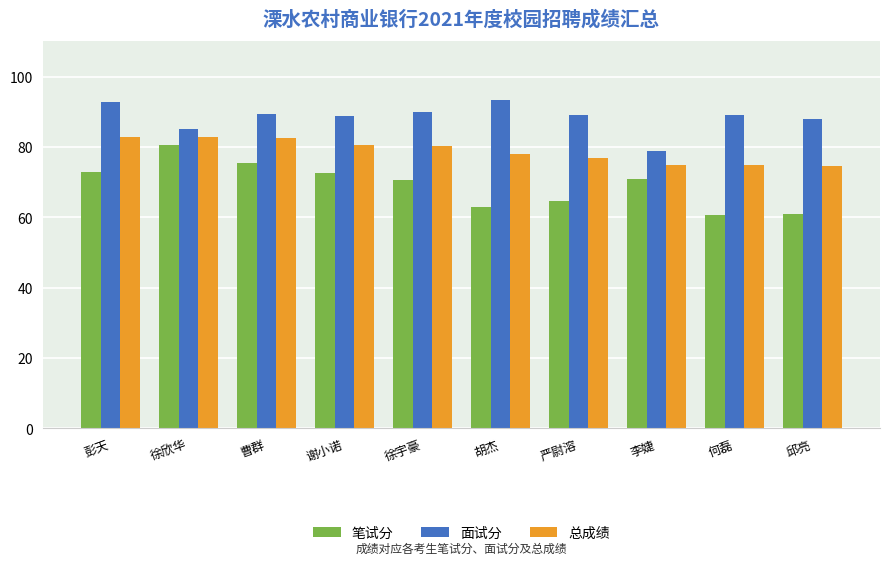

At 彭天, list the series in order from smallest to largest.

笔试分, 总成绩, 面试分